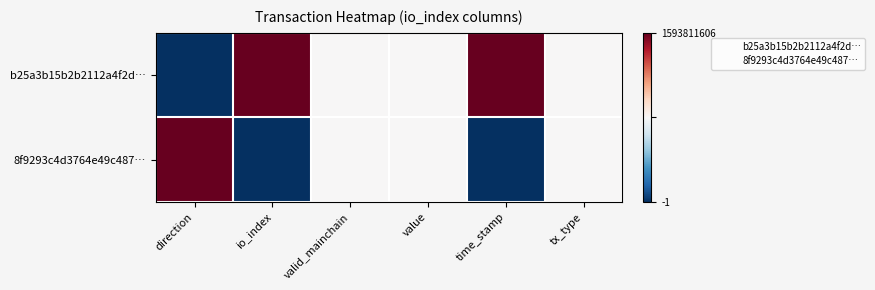

Reading left to right, list all the values displayed in this chart.

b25a3b15b2b2112a4f2d…: direction=0.0	io_index=1.0	valid_mainchain=0.5	value=0.5	time_stamp=1.0	tx_type=0.5
8f9293c4d3764e49c487…: direction=1.0	io_index=0.0	valid_mainchain=0.5	value=0.5	time_stamp=0.0	tx_type=0.5